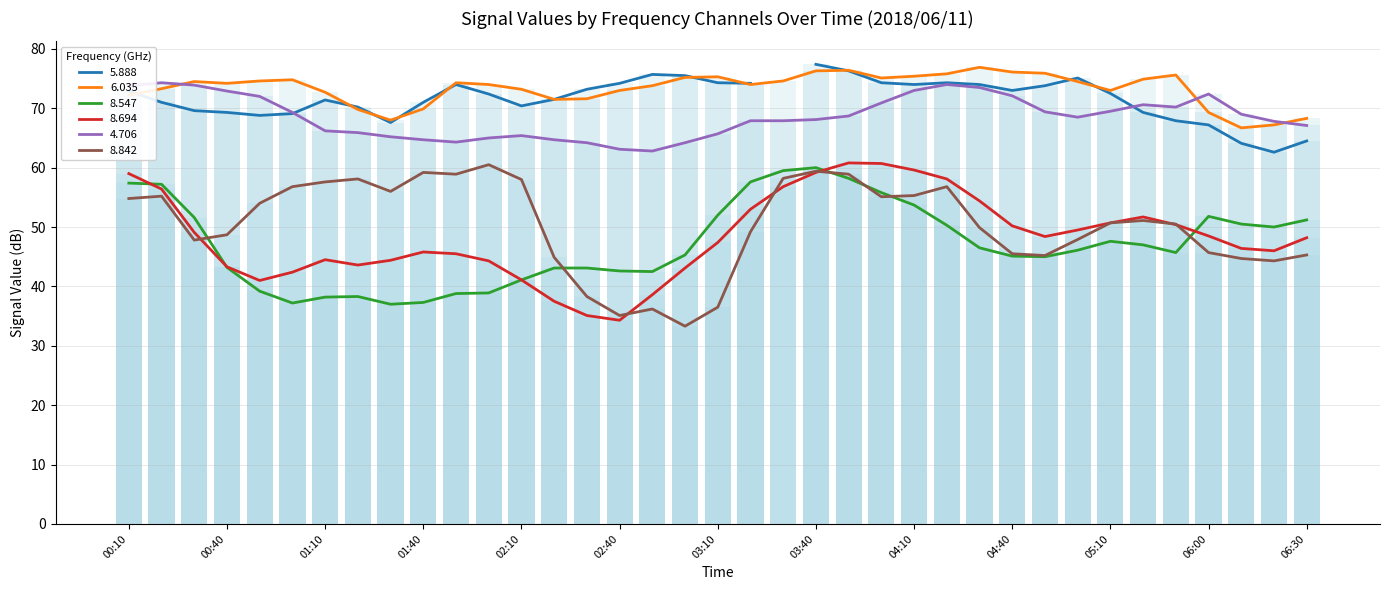

What is the approximate value of 6.035 at 2018/06/11 01:00?

74.8